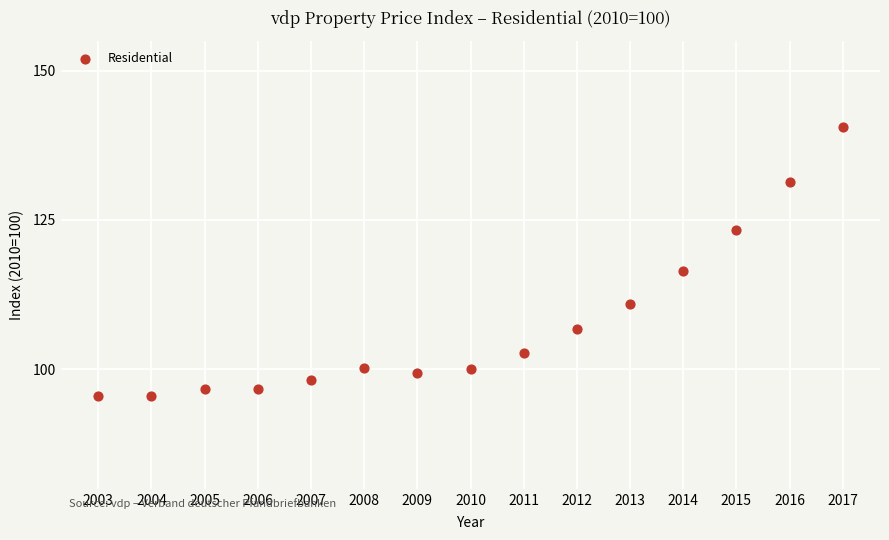

What is the range of Y values (max minus min)?

45.0